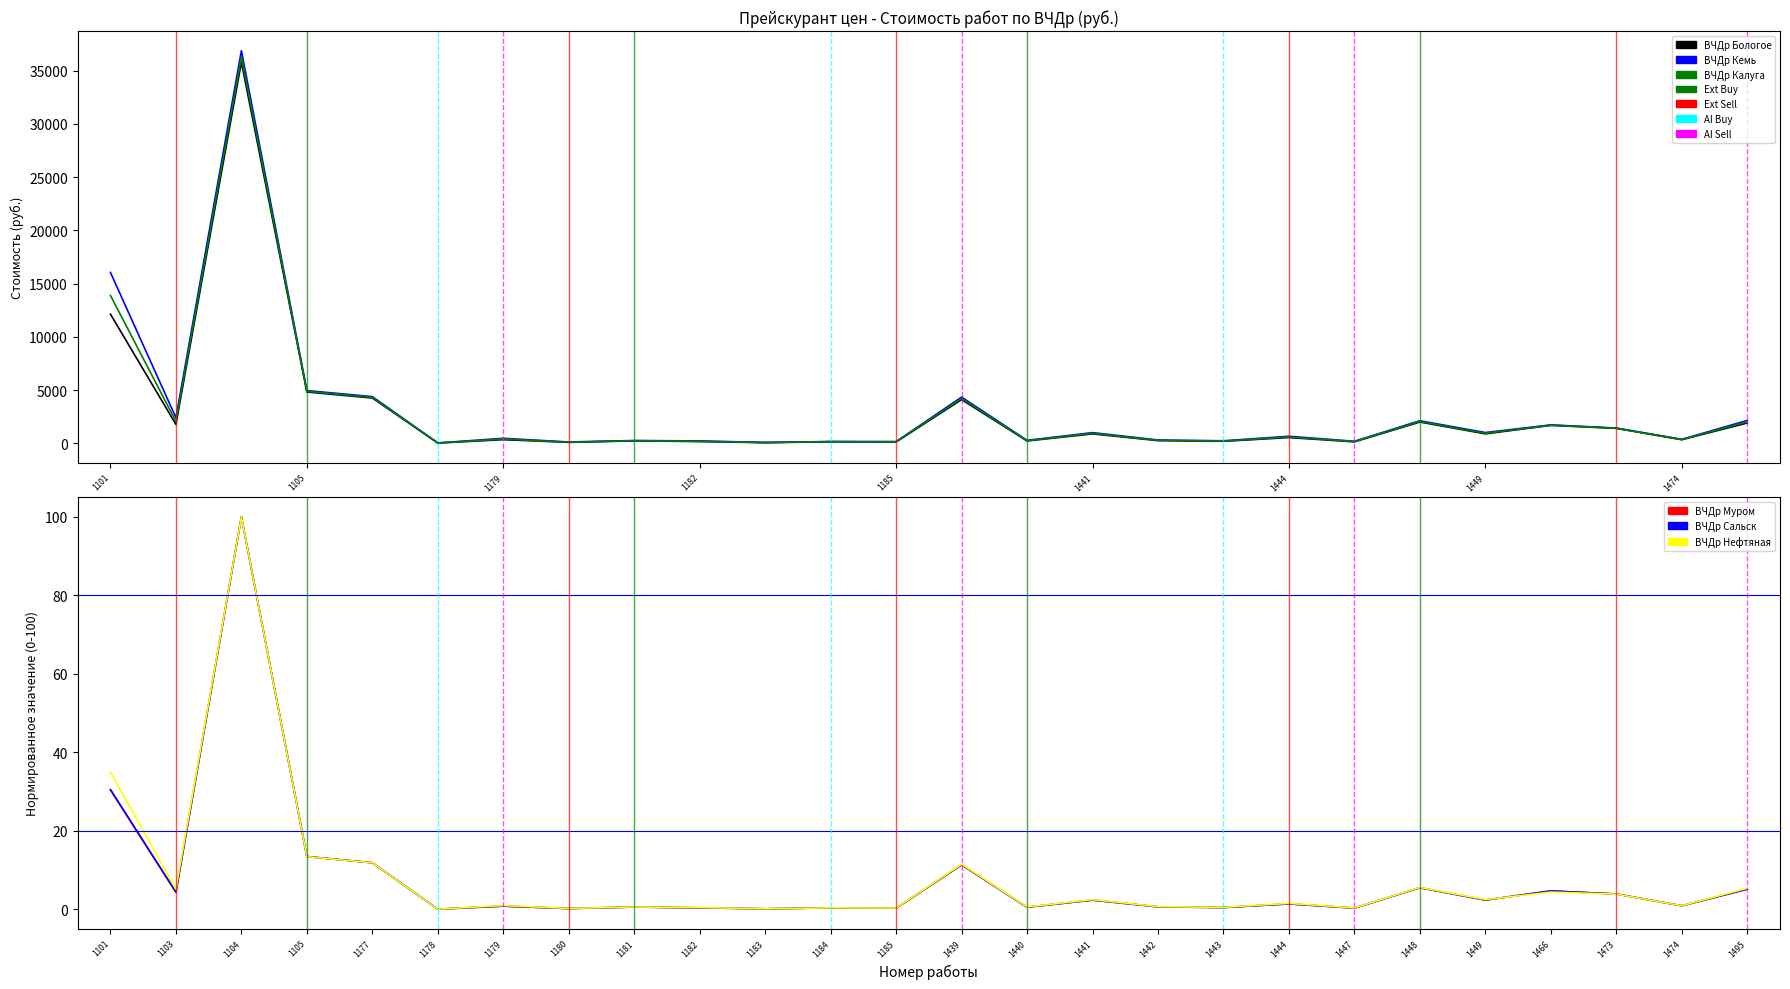

What value does the ВЧДр Калуга series have at 1185?

151.6